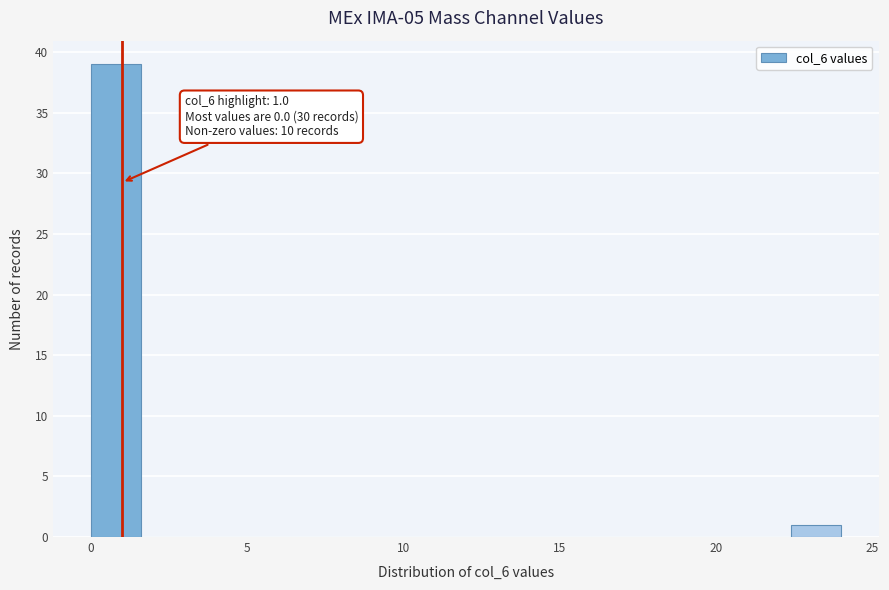

Read against the x-axis, roughly where is the centre of the tallest bar?

1.0